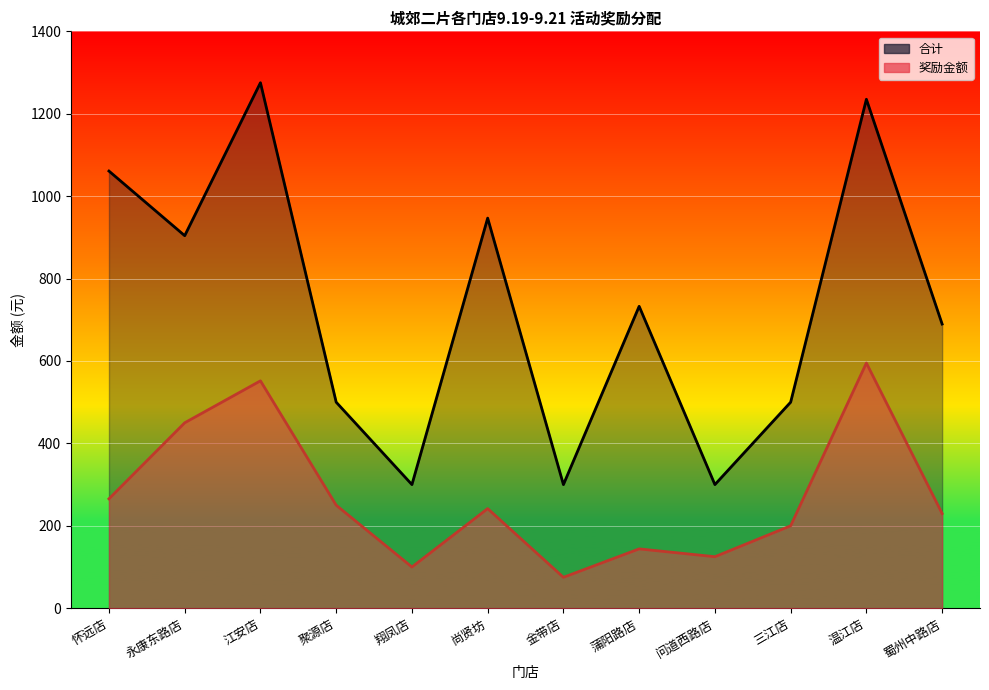

At which label is 合计 closest to 787?

蒲阳路店